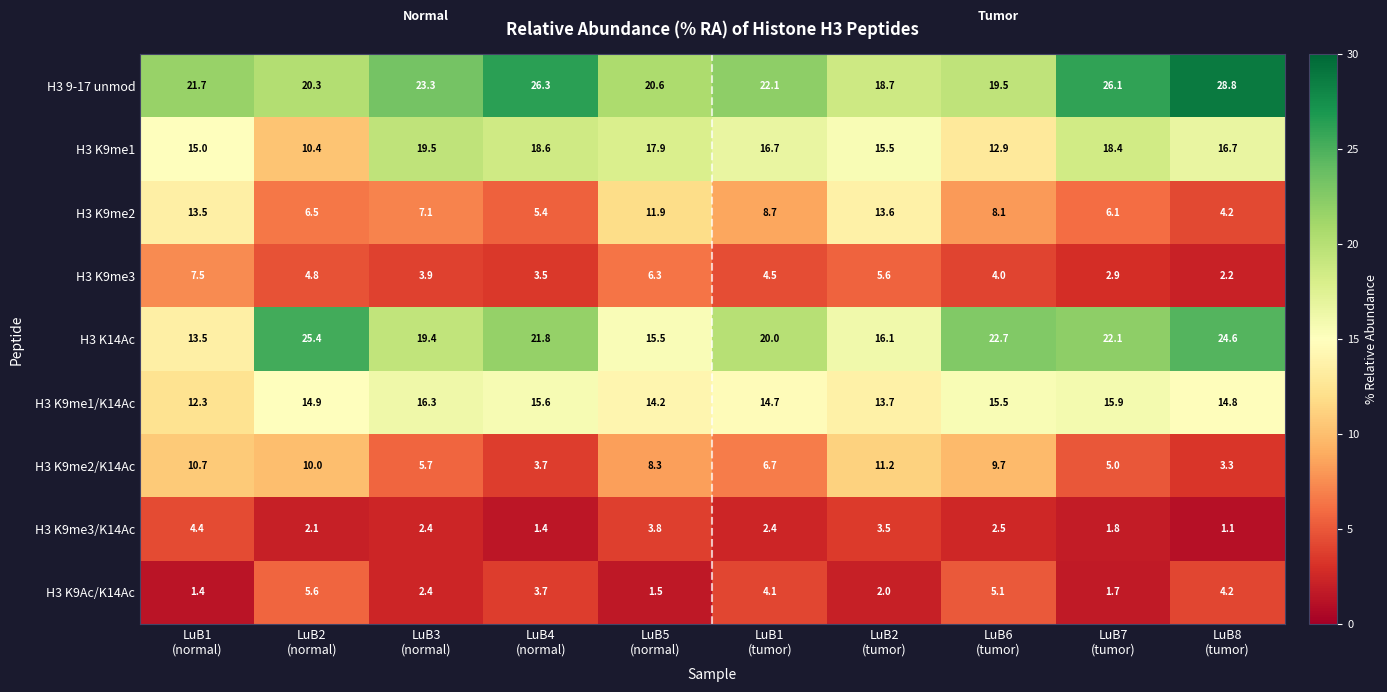

Rank the series at LuB6
(tumor) from highest to lowest value.

H3 K14Ac, H3 9-17 unmod, H3 K9me1/K14Ac, H3 K9me1, H3 K9me2/K14Ac, H3 K9me2, H3 K9Ac/K14Ac, H3 K9me3, H3 K9me3/K14Ac